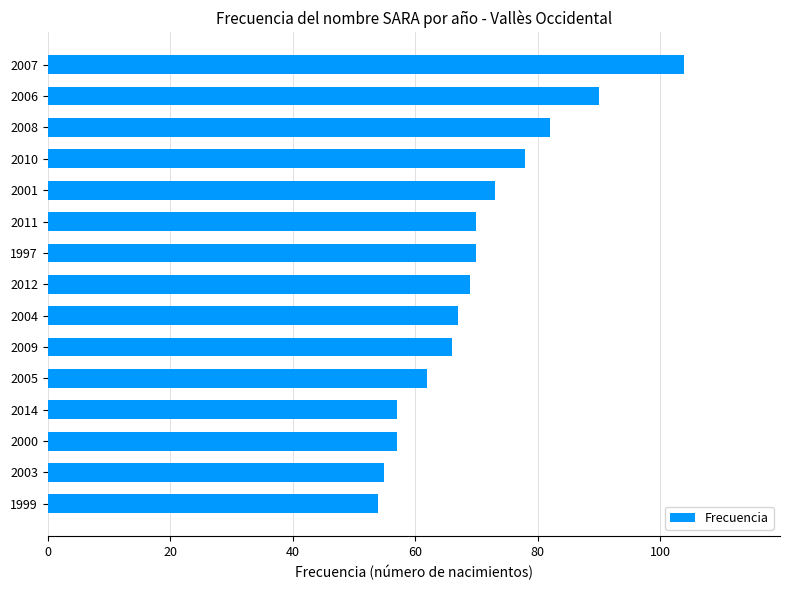

Reading bottom to top, extract all data points from this chart.

54	55	57	57	62	66	67	69	70	70	73	78	82	90	104